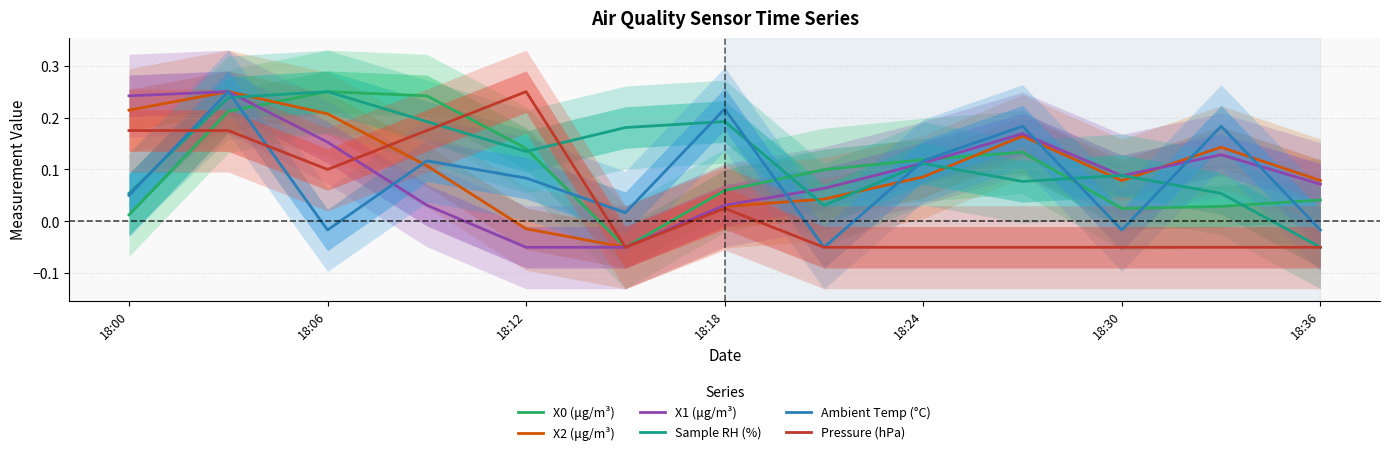

How many values in the Ambient Temp (°C) series are below 0?

4